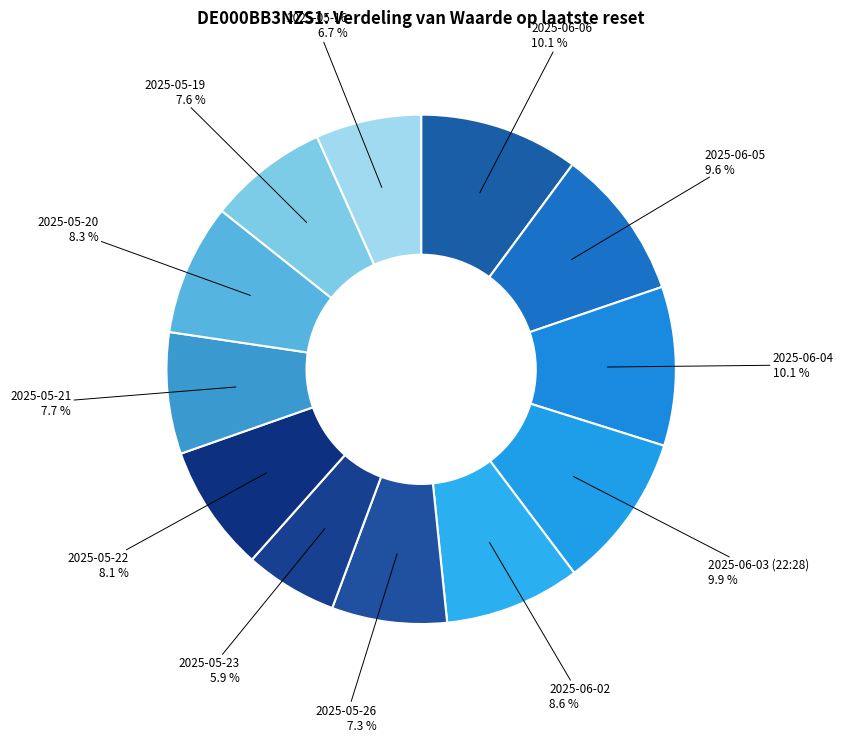

Which category has the smallest portion of the pie?

2025-05-23